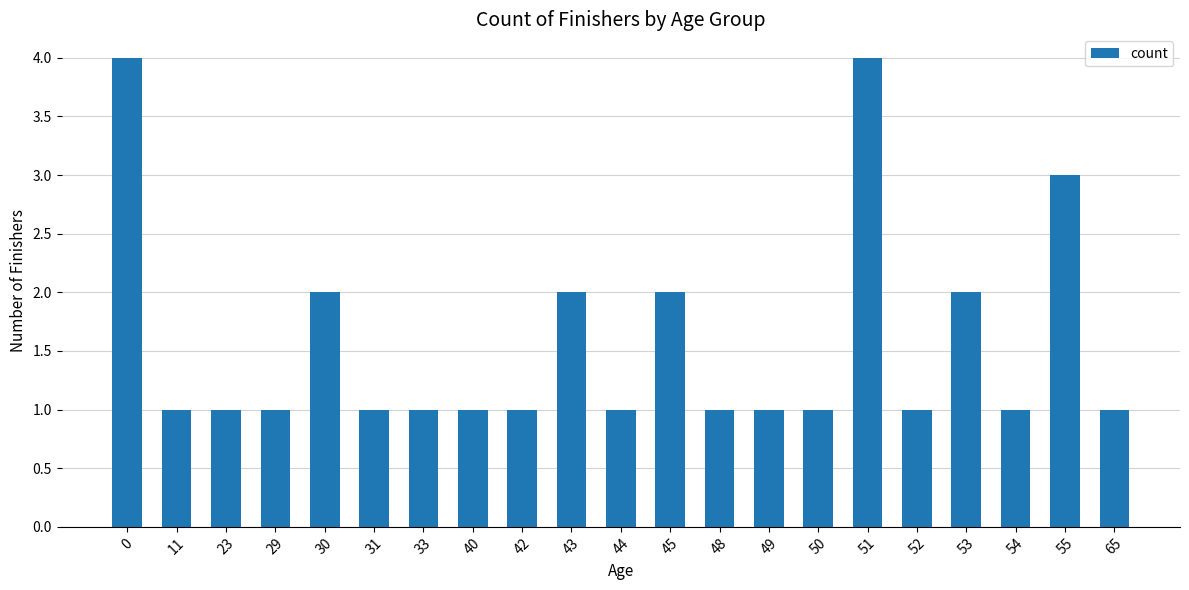

What is the greatest value displayed?

4